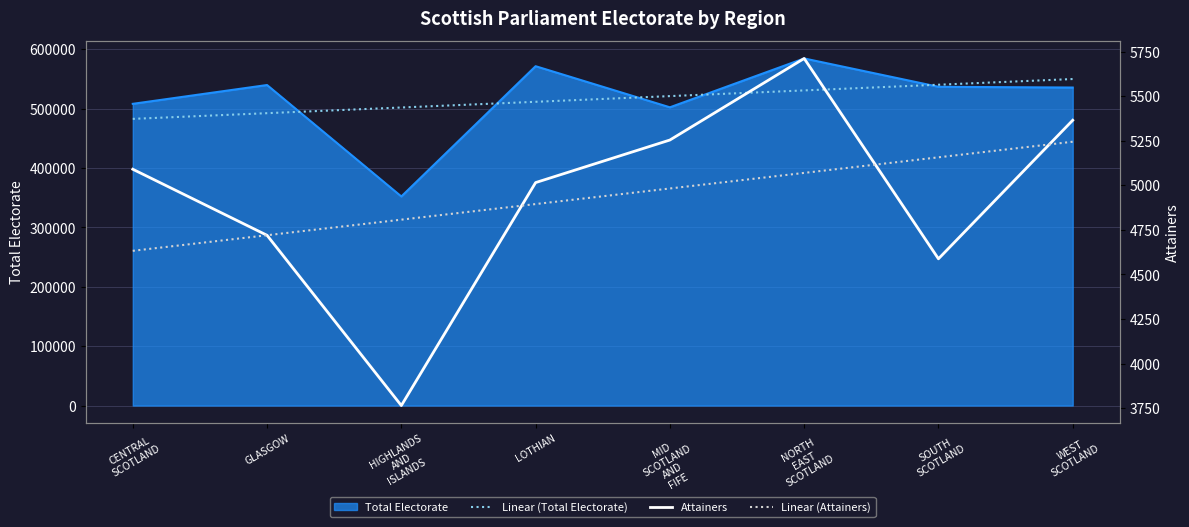

What is the label of the 5th point from the left?

MID
SCOTLAND
AND
FIFE